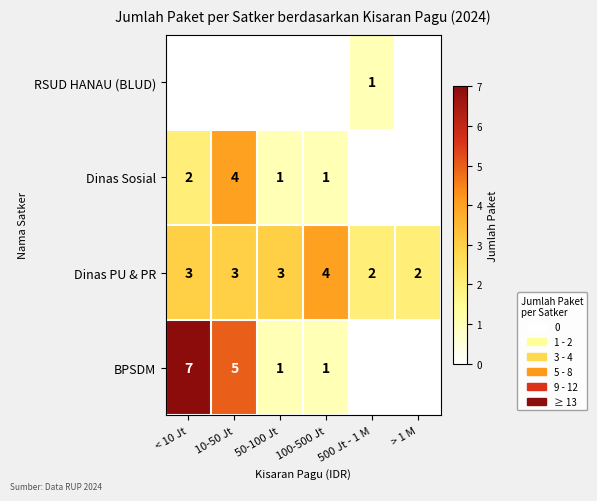

What is the maximum value shown in the chart?

7